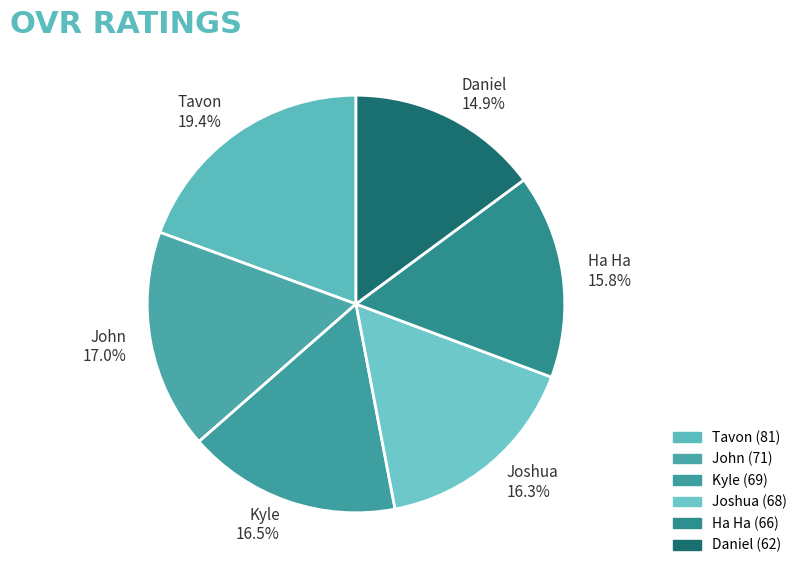

How many slices are in this pie chart?

6